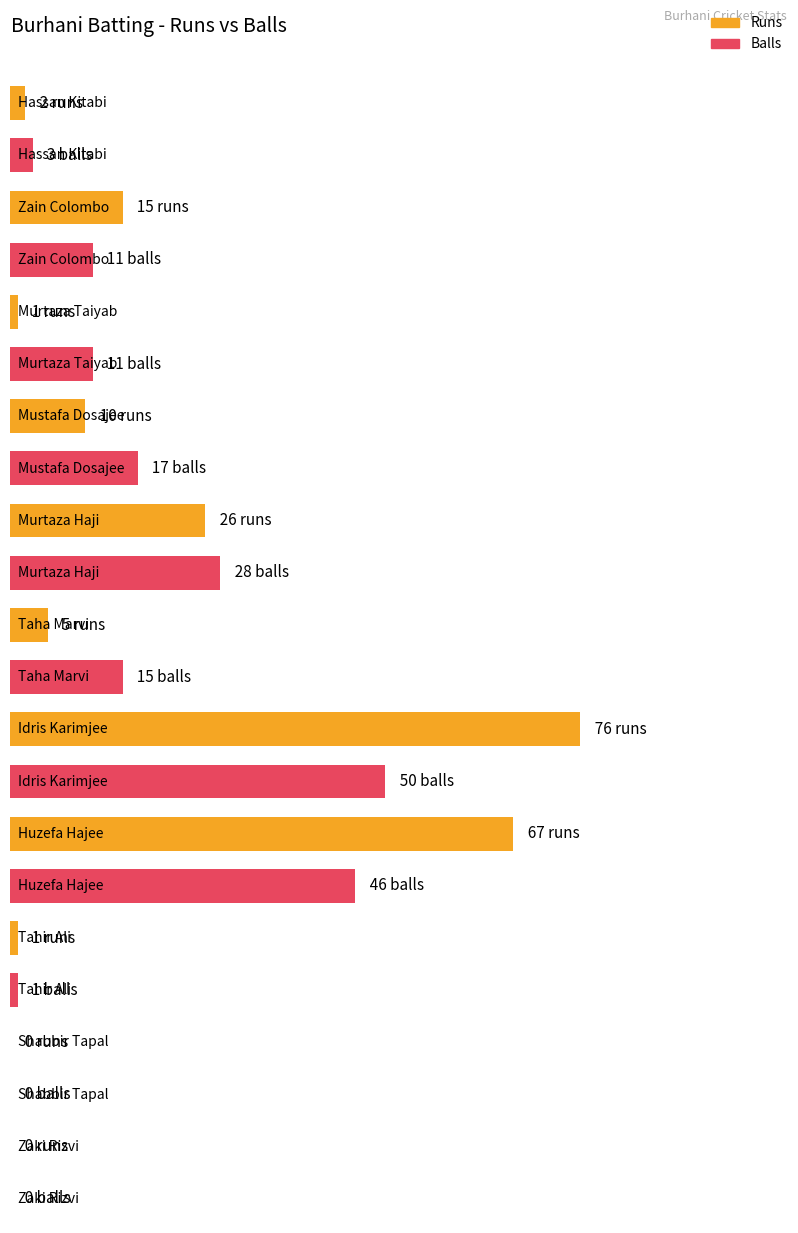

At Shabbir Tapal, list the series in order from largest to smallest.

Runs, Balls